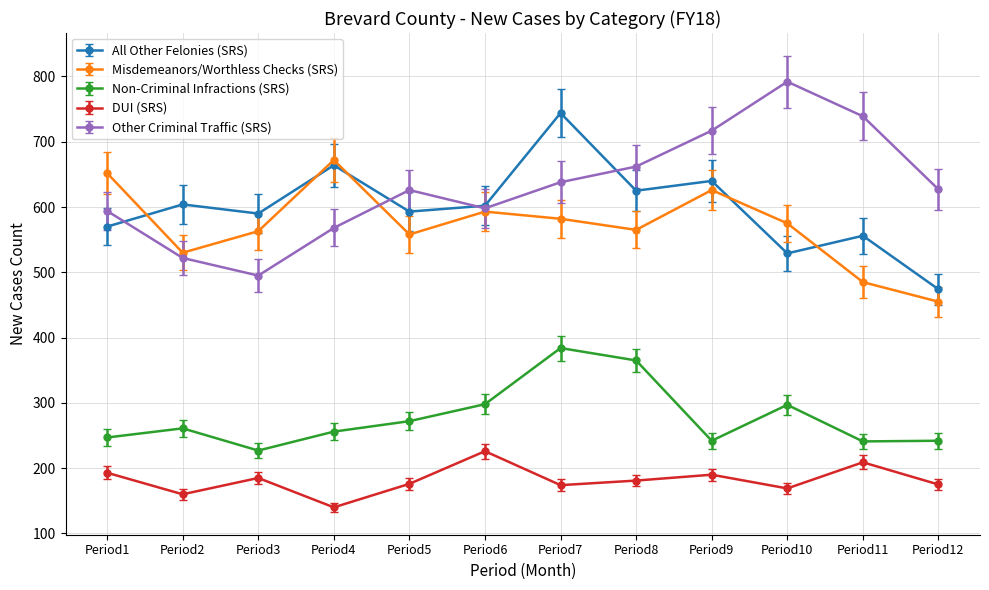

At how many categories does at least one series exceed 684?

4